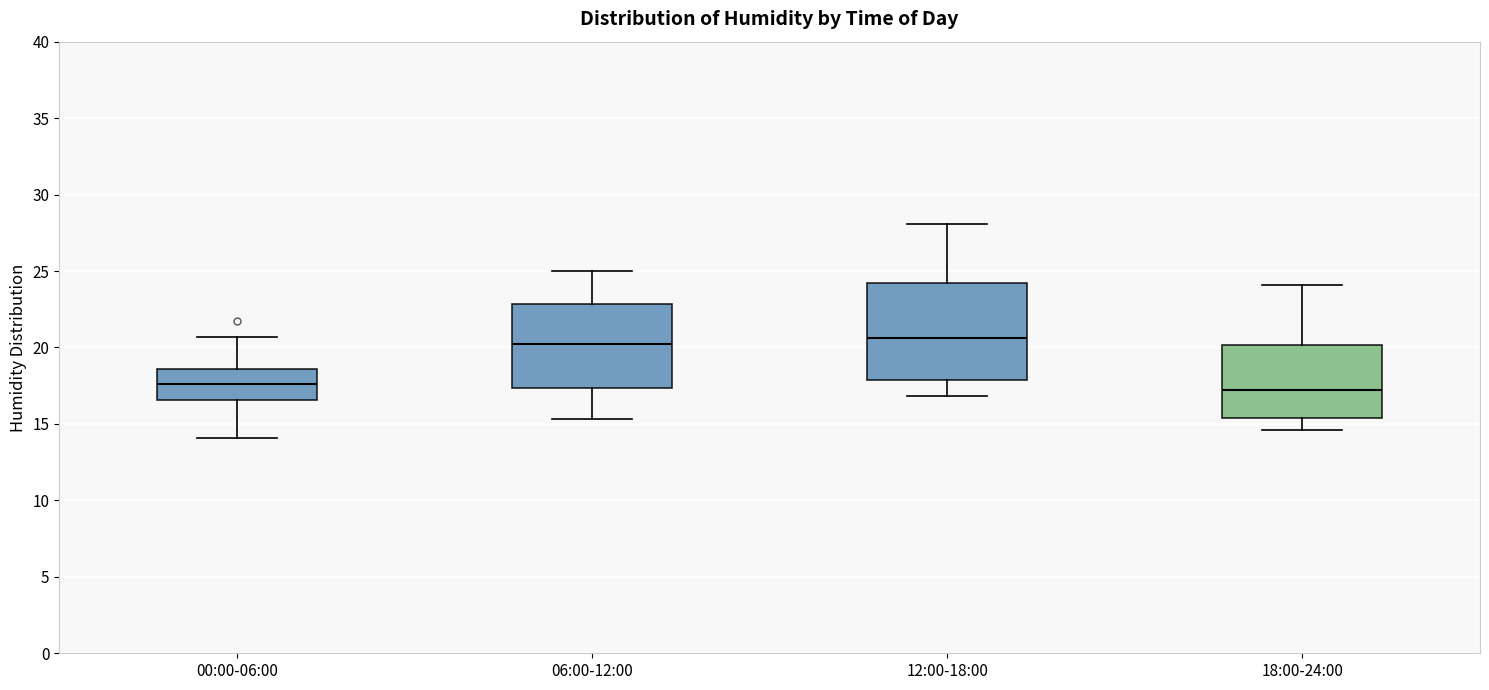

Reading left to right, transcribe this box plot: for each box, give where its median line is, the range the box spans, and where its two whiskers end, as read against the y-axis. The values are not printed on the chart, so give them approximately, as read against the axis.

00:00-06:00: median 17.5, box 16.5 to 18.5, whiskers 14.0 to 20.5
06:00-12:00: median 20.0, box 17.5 to 23.0, whiskers 15.5 to 25.0
12:00-18:00: median 20.5, box 18.0 to 24.0, whiskers 17.0 to 28.0
18:00-24:00: median 17.0, box 15.5 to 20.0, whiskers 14.5 to 24.0